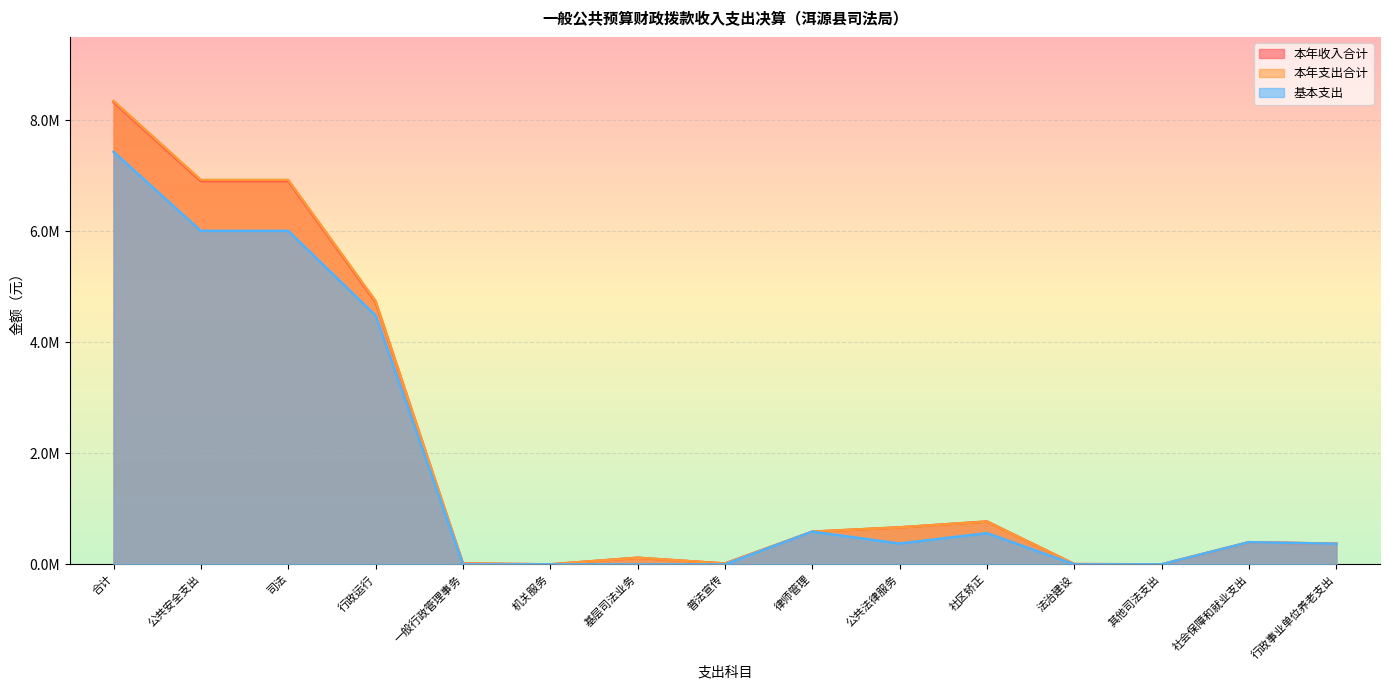

What are all the series names shown in the legend?

本年收入合计, 本年支出合计, 基本支出